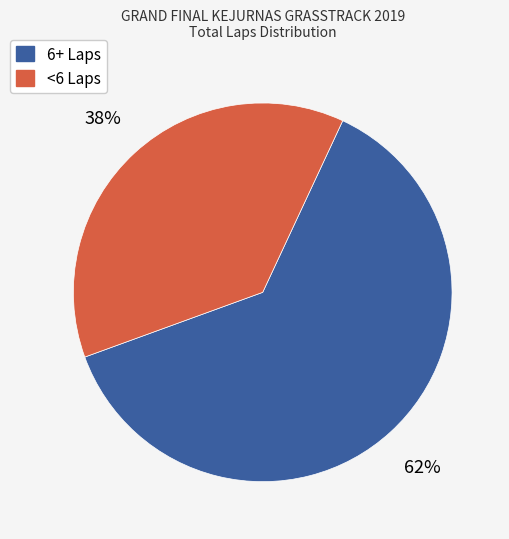

Is there any slice that represents more than half of the pie?

Yes